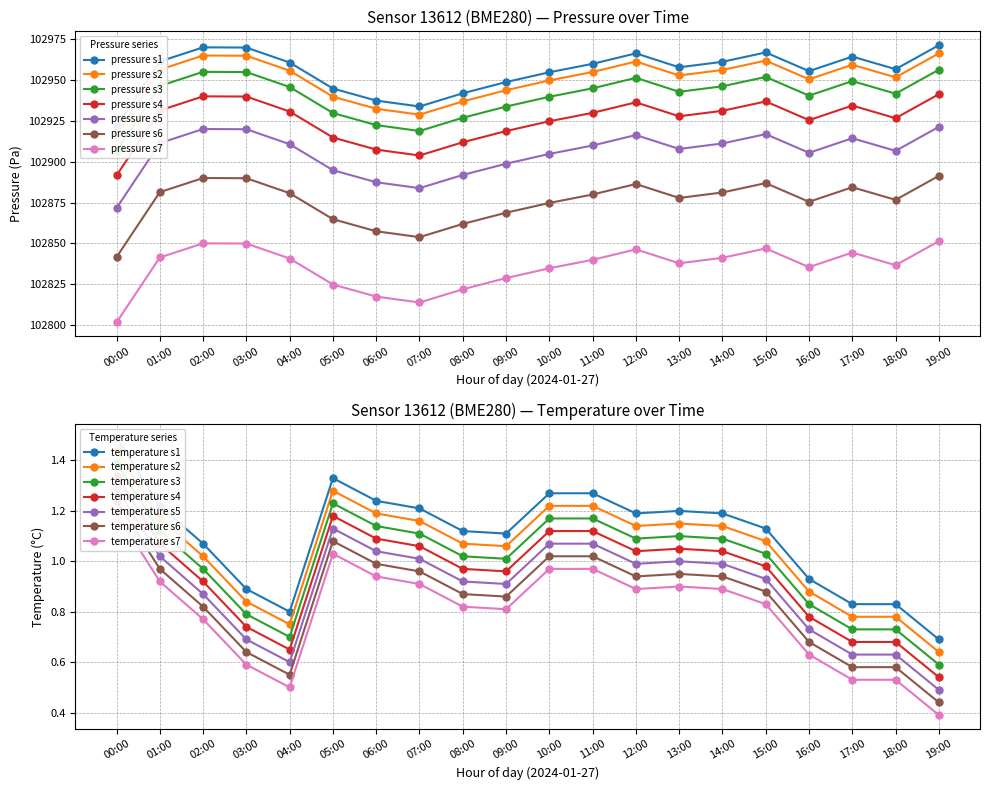

At which category does the chart reach its minimum across all series?

19:00